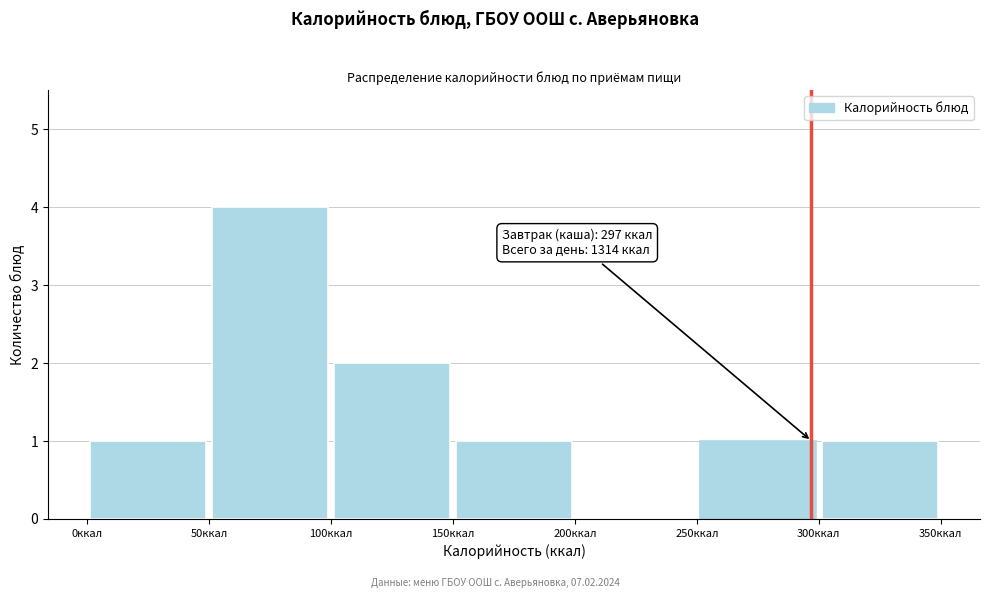

Which range on the x-axis has the tallest bar?

50 to 100